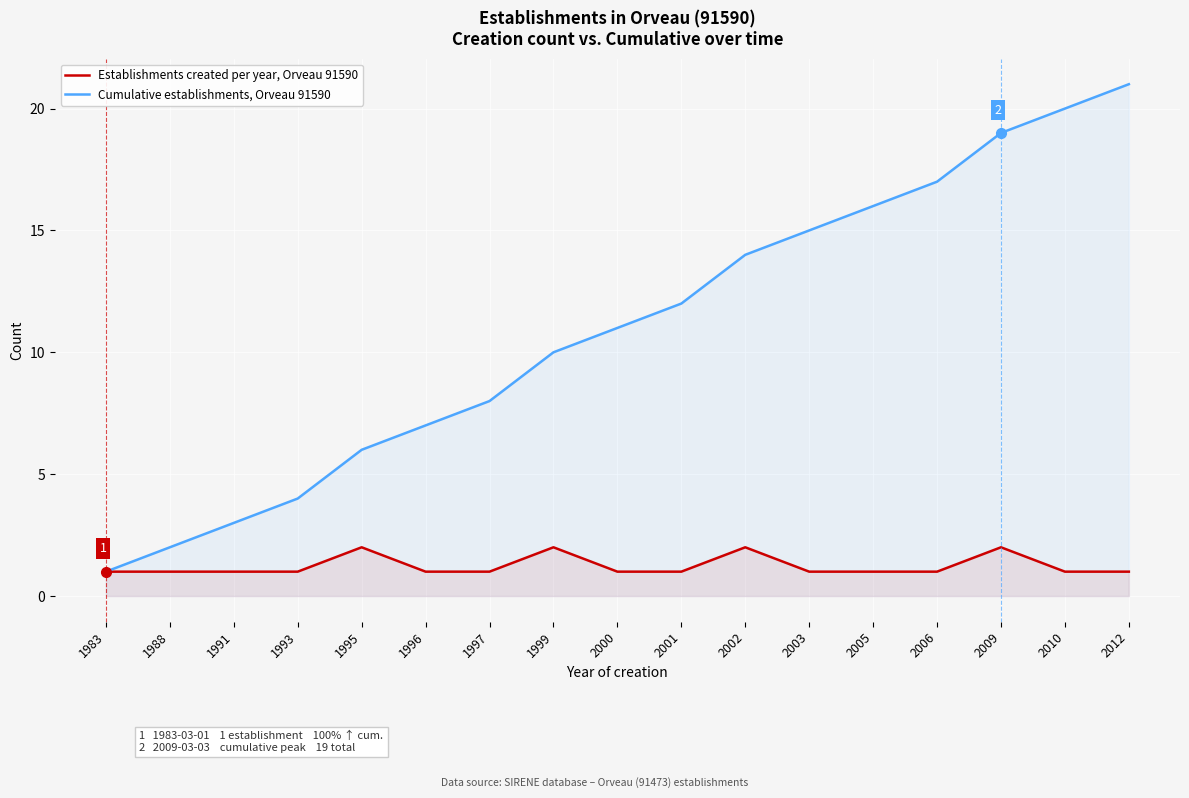

At which category does Establishments created per year, Orveau 91590 reach its first local peak?

1995